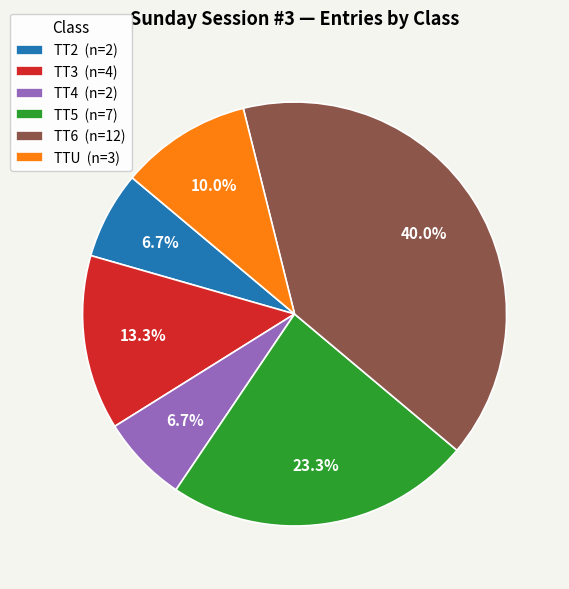

Is it true that TT3 is 26% of the pie?

False